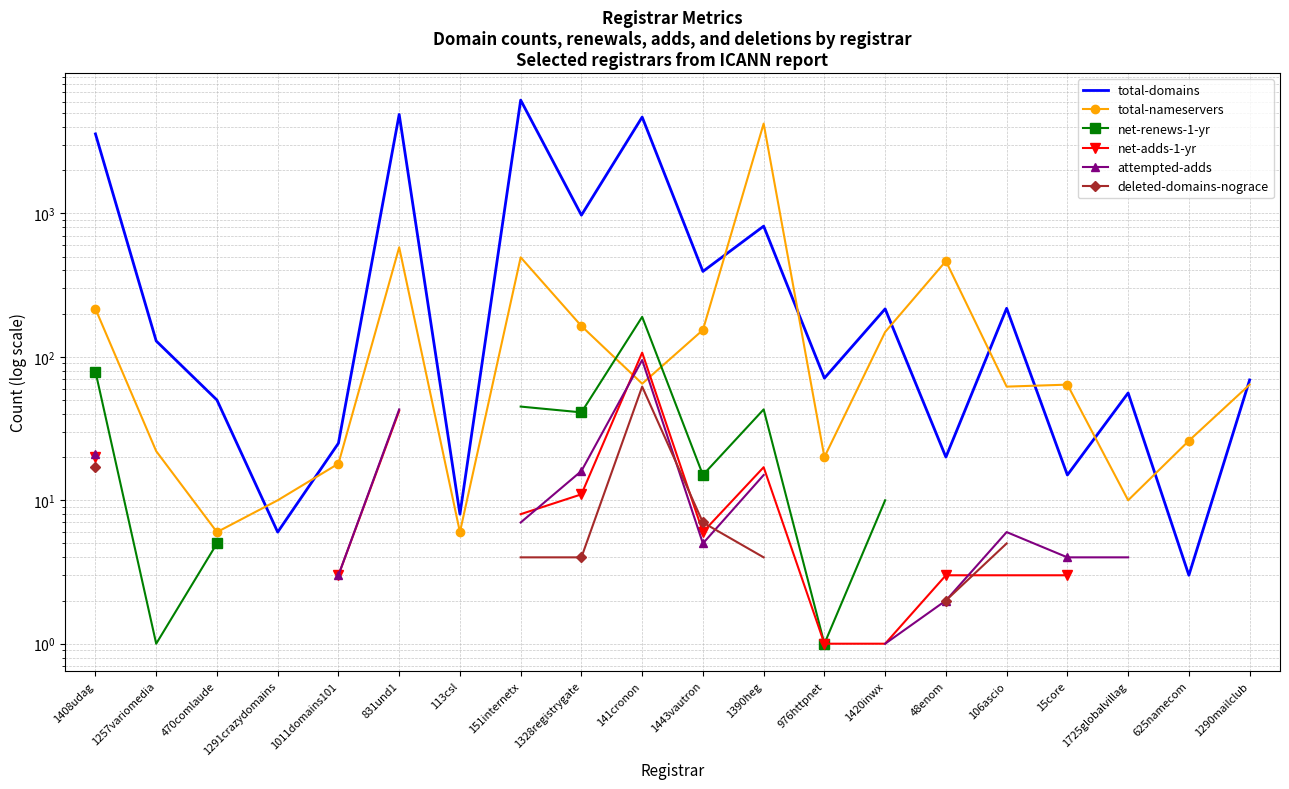

What is the lowest value of the net-adds-1-yr series?

1.0